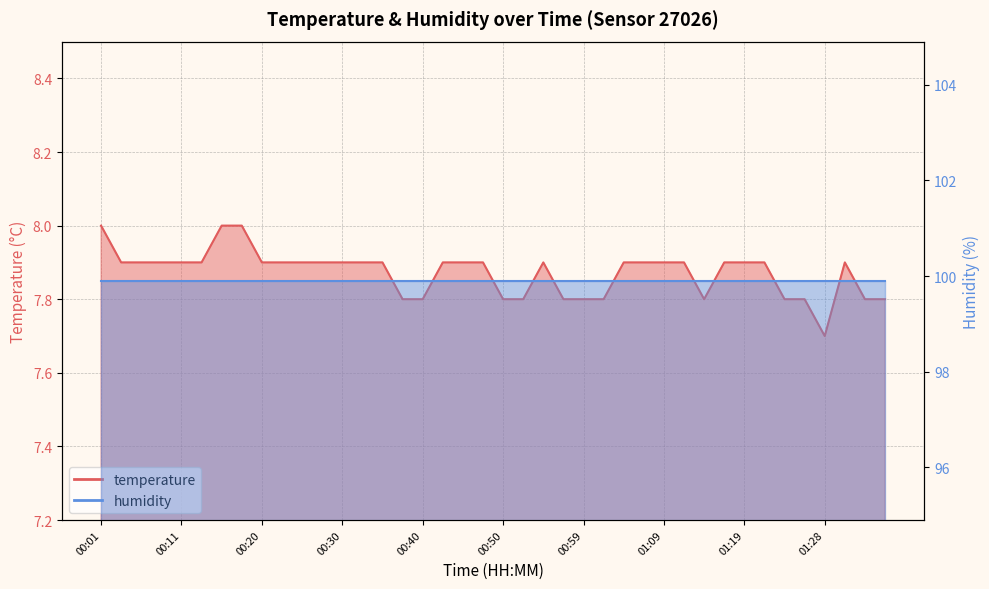

Rank the categories by value from highest to lowest.

00:01, 00:15, 00:18, 00:03, 00:06, 00:08, 00:11, 00:13, 00:20, 00:23, 00:25, 00:28, 00:30, 00:32, 00:35, 00:42, 00:45, 00:47, 00:54, 01:04, 01:07, 01:09, 01:11, 01:16, 01:19, 01:21, 01:31, 00:37, 00:40, 00:50, 00:52, 00:57, 00:59, 01:02, 01:14, 01:24, 01:26, 01:33, 01:36, 01:28